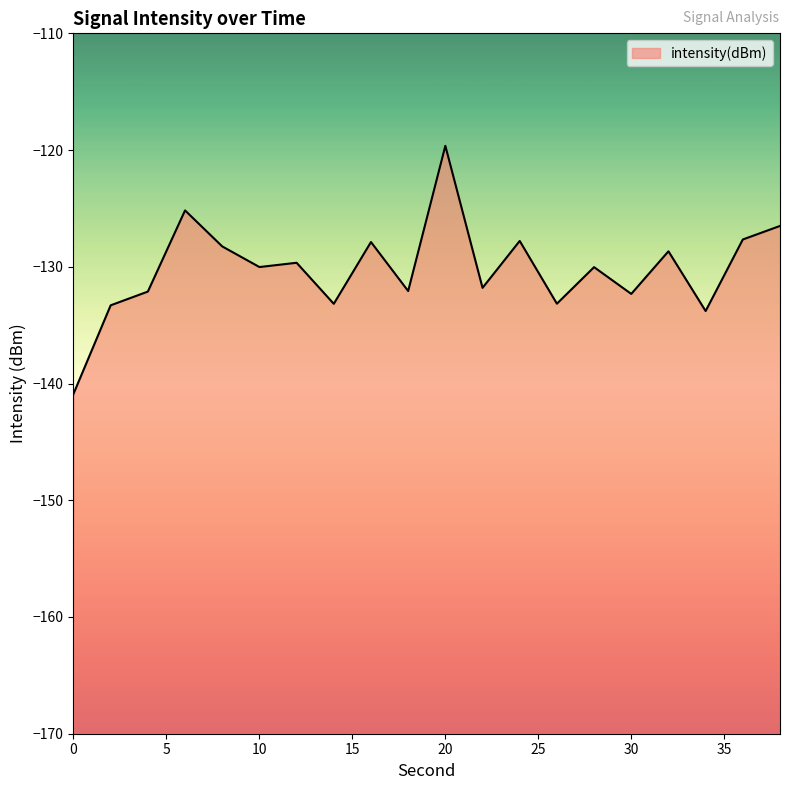

Where is the first local minimum?

10